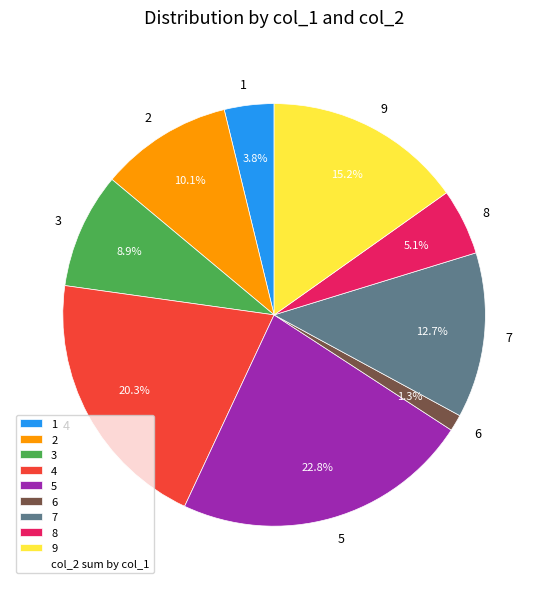

What is the smallest slice in the pie chart?

6